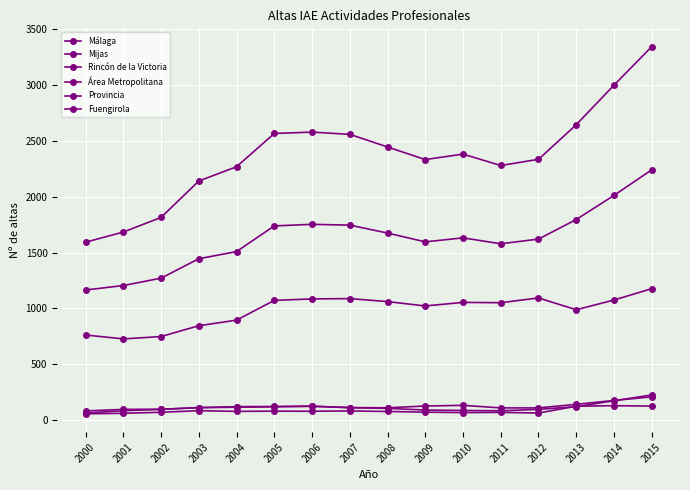

At how many categories does at least one series exceed 1964?

13